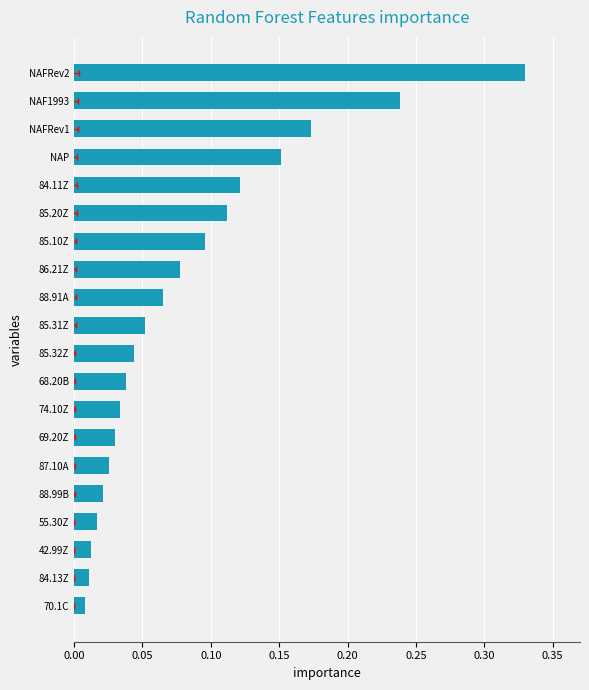

Which has a higher value, 42.99Z or 85.32Z?

85.32Z